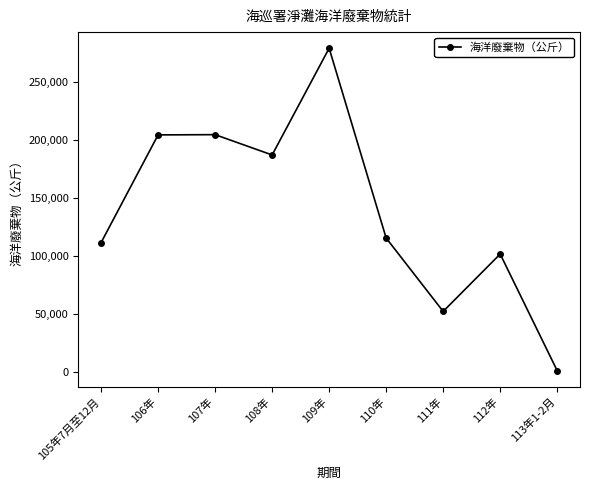

The value at 108年 is 187398. True or false?

True